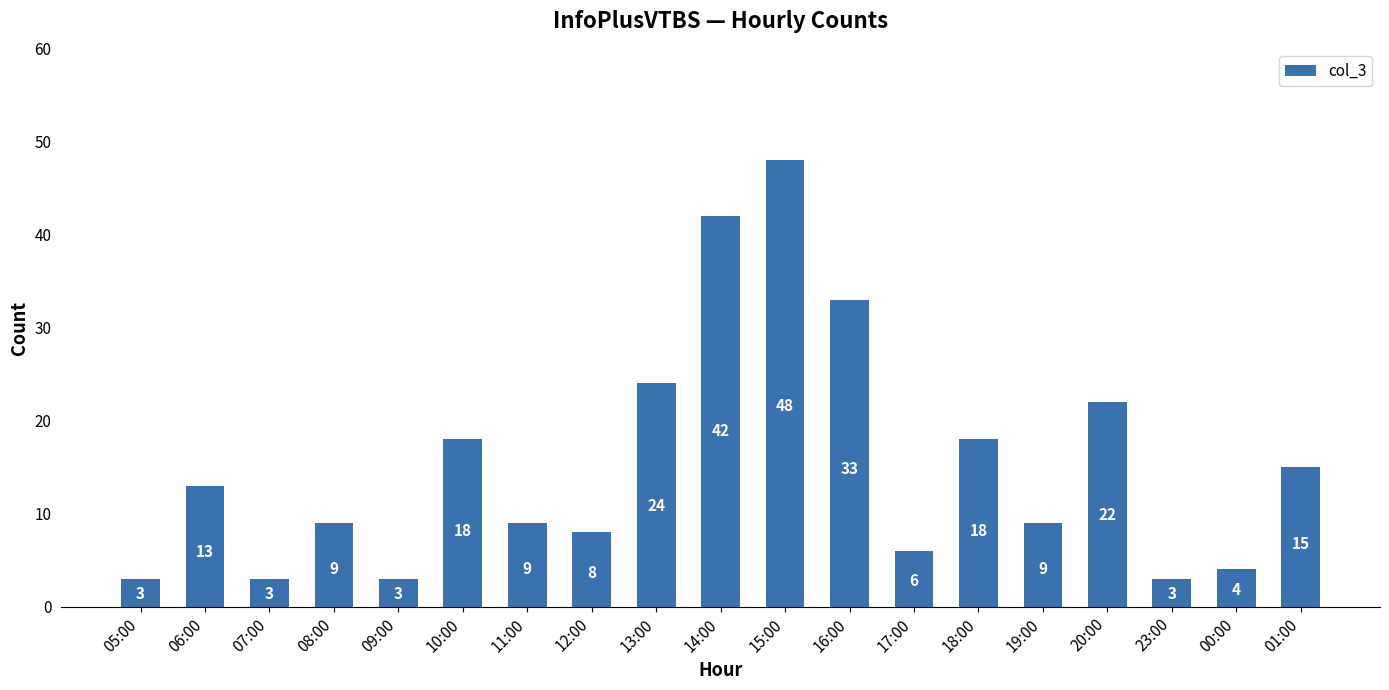

What is the sum of the values at 05:00 and 13:00?

27